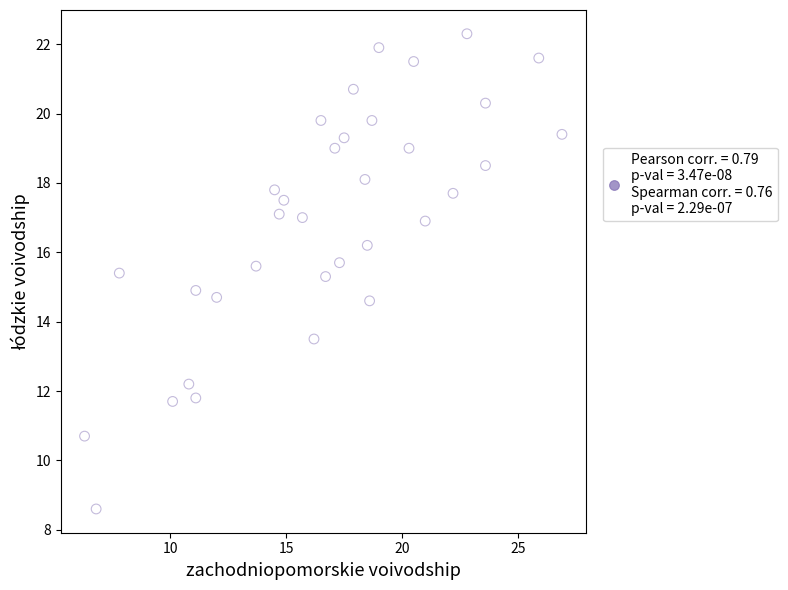

What is the range of Y values (max minus min)?

13.7